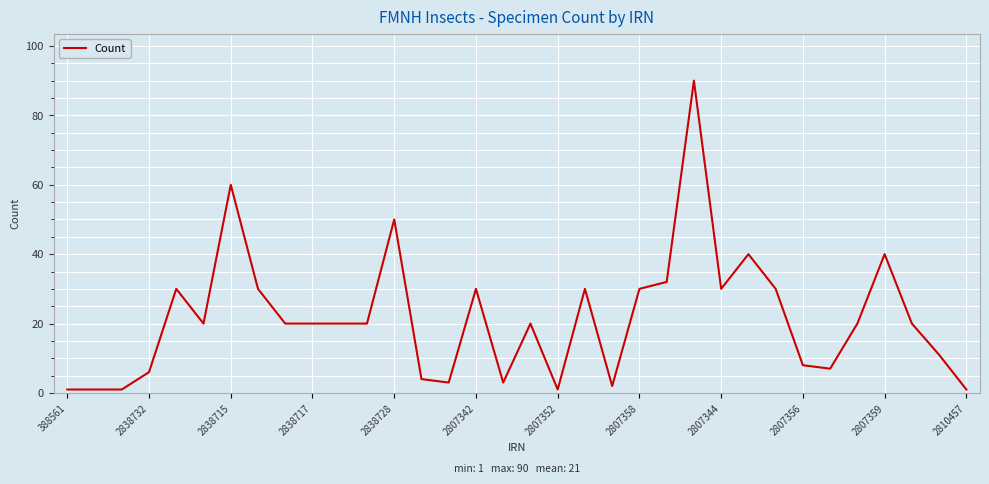

What is the greatest value displayed?

90